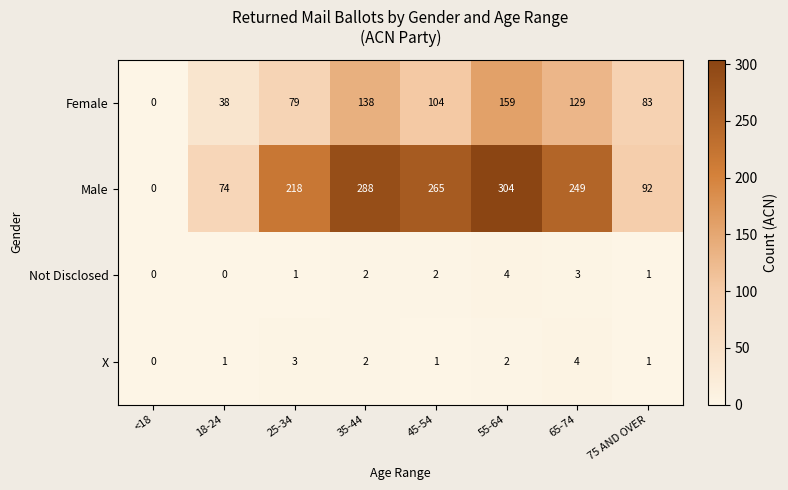

List the labels in order of Male value, largest first.

55-64, 35-44, 45-54, 65-74, 25-34, 75 AND OVER, 18-24, <18